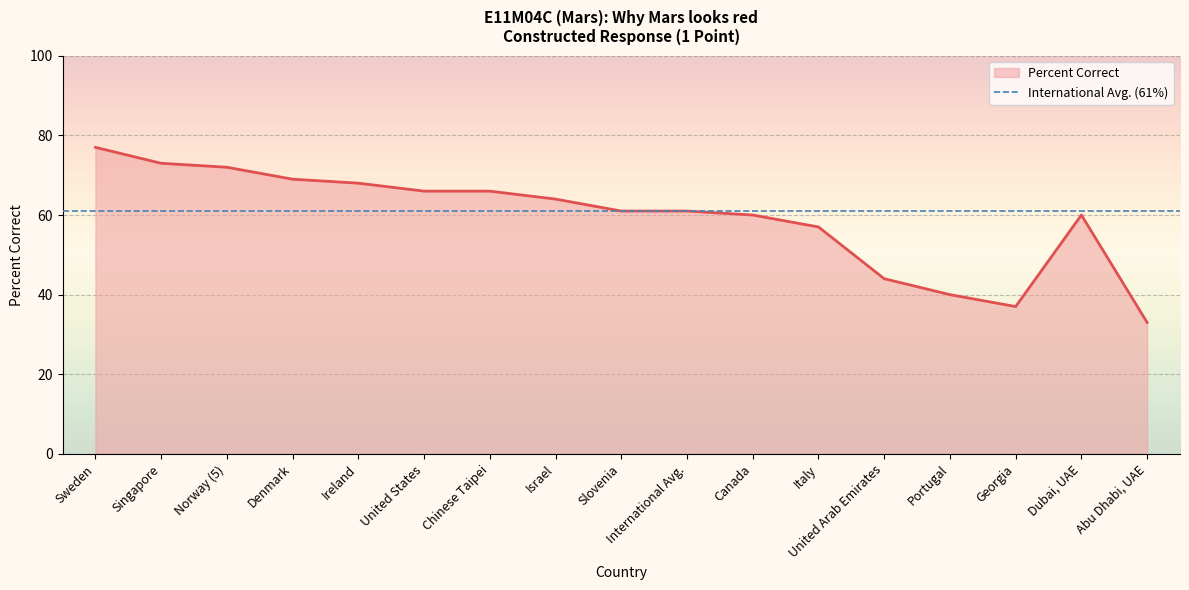

At which label does the data first exceed 61?

Sweden